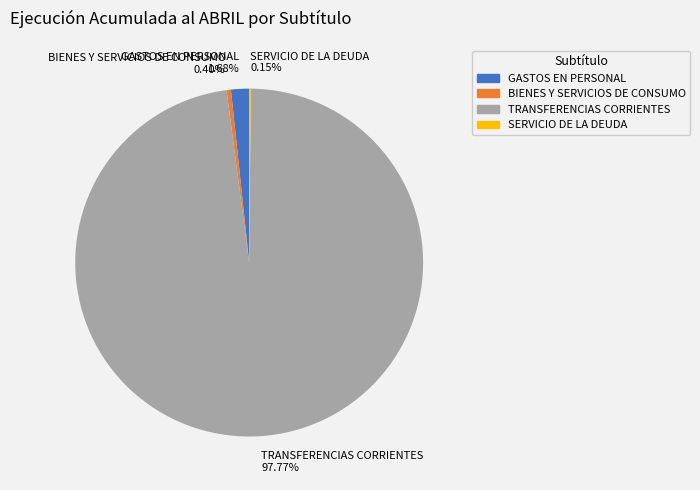

Which slice is the largest?

TRANSFERENCIAS CORRIENTES